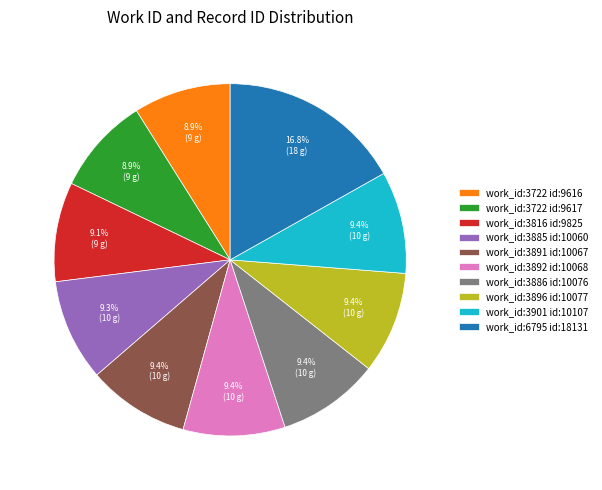

Is work_id:3885 id:10060 the majority of the pie?

No